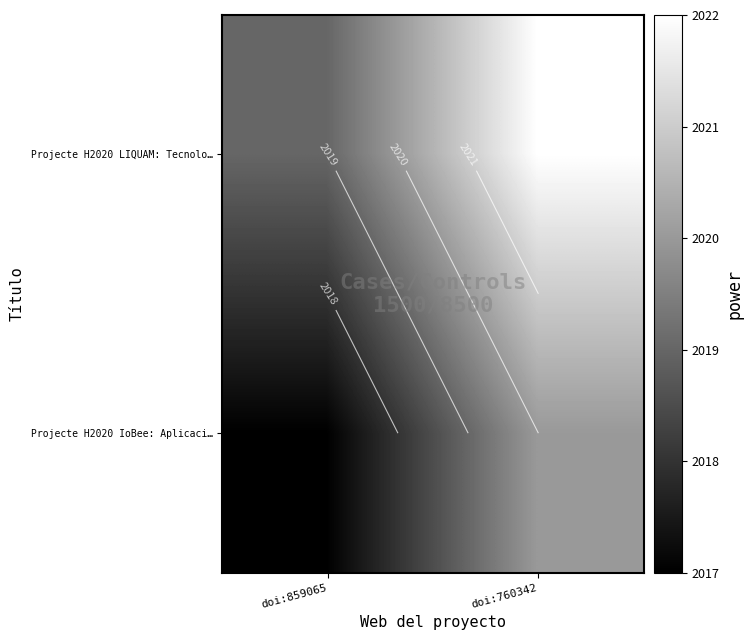

What is the approximate value of Projecte H2020 LIQUAM: Tecnolo… at doi:859065?

2019